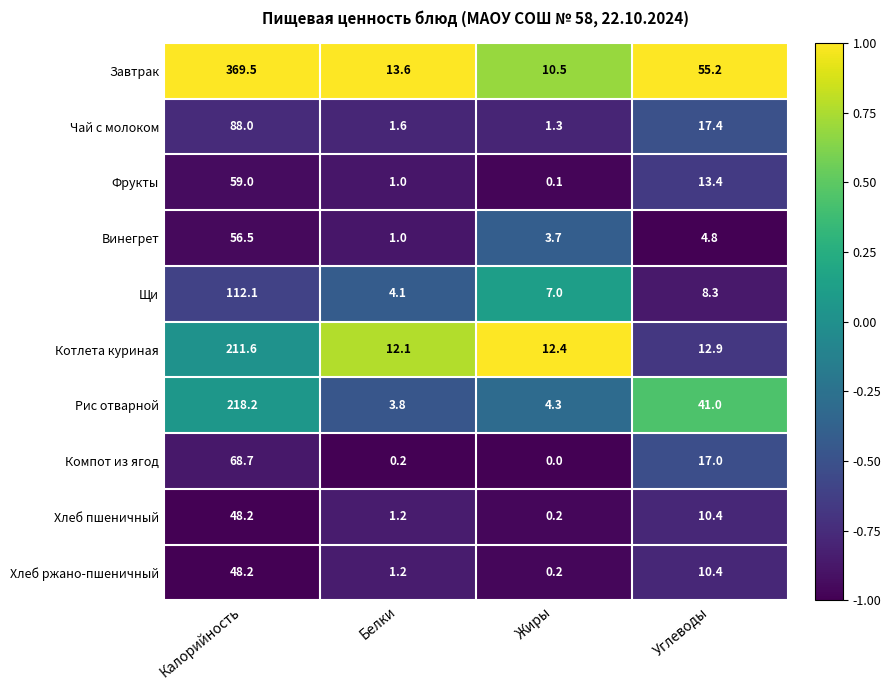

What is the difference between the Завтрак values at Углеводы and Калорийность?

314.3